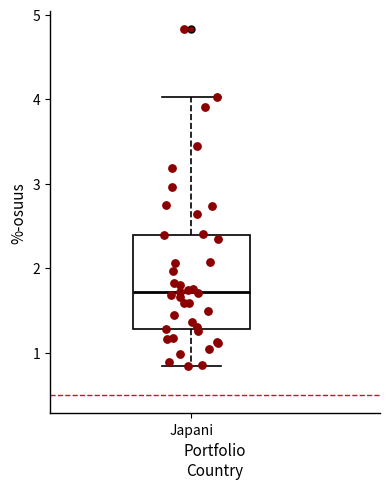

Where does the upper whisker of the box for Japani end on the y-axis? The values are not printed on the chart, so give them approximately, as read against the axis.

4.0